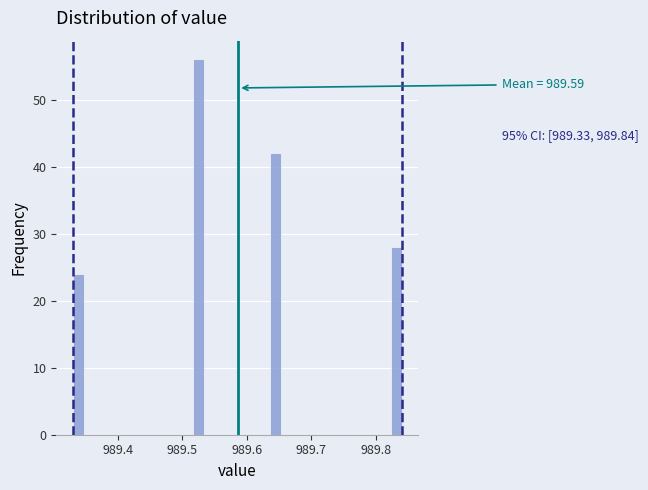

Around what value on the x-axis is the tallest bar? Give the approximate position of its centre, as read against the axis.

989.53